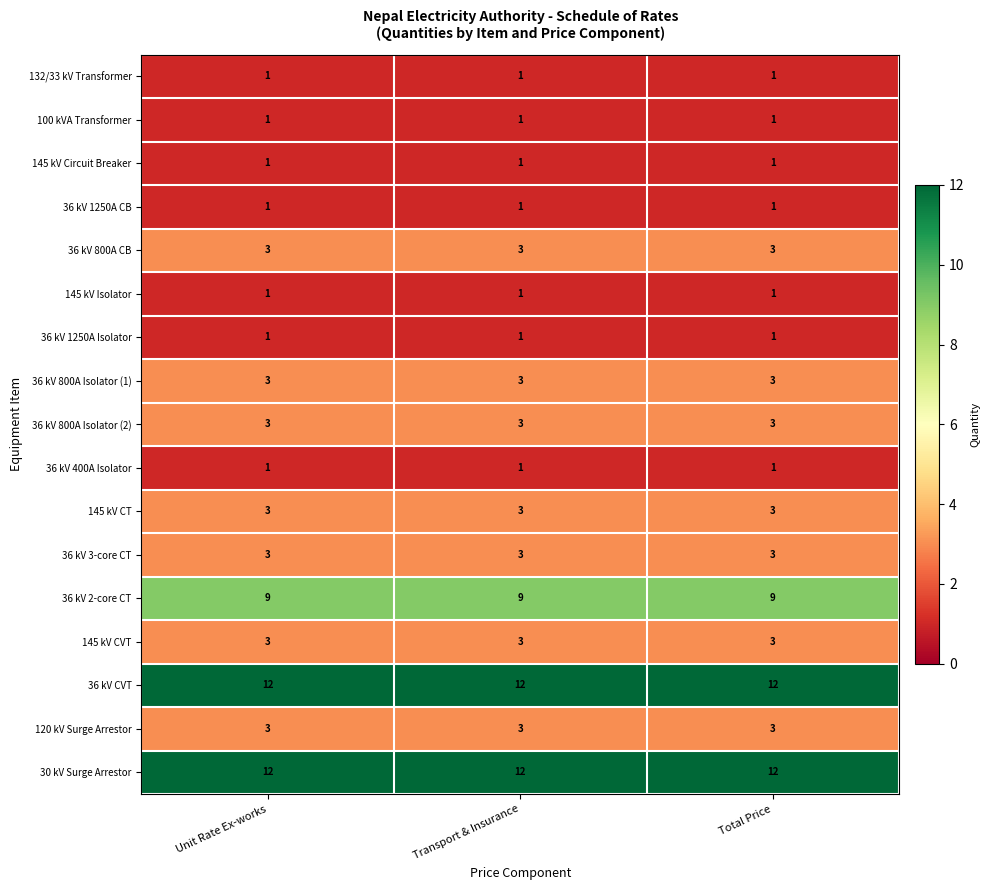

At how many categories does at least one series exceed 7?

3